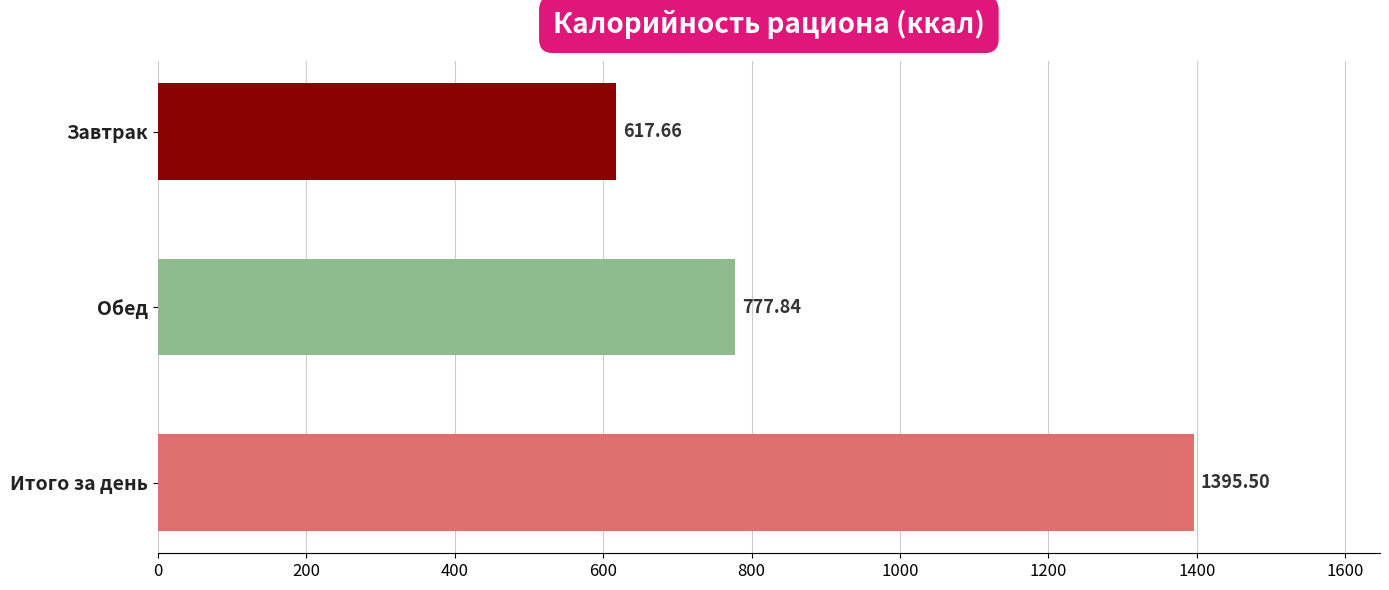

What is the sum of all values?

2791.0